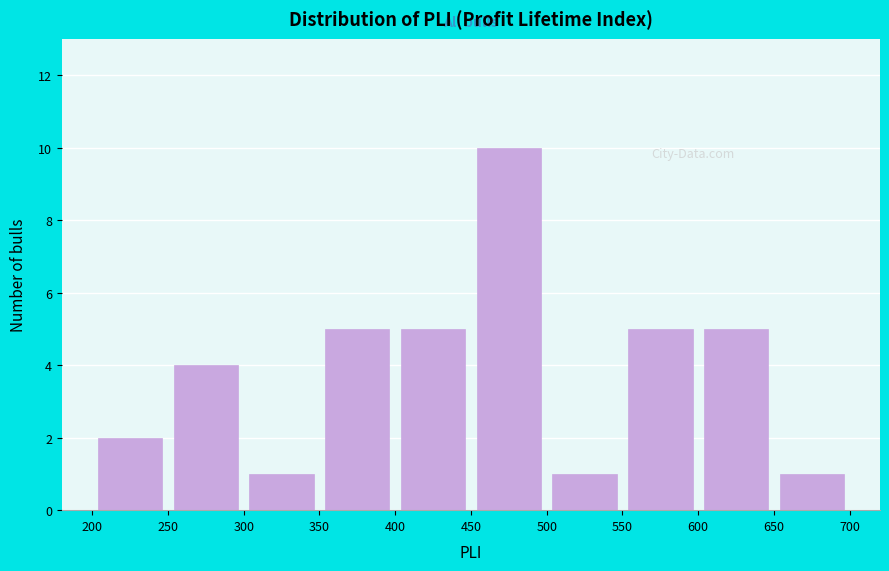

Reading left to right, list every bar in this chart as the range it spans on the x-axis followed by its height. The values are not printed on the chart, so give them approximately, as read against the axis.

200 to 250: 2
250 to 300: 4
300 to 350: 1
350 to 400: 5
400 to 450: 5
450 to 500: 10
500 to 550: 1
550 to 600: 5
600 to 650: 5
650 to 700: 1